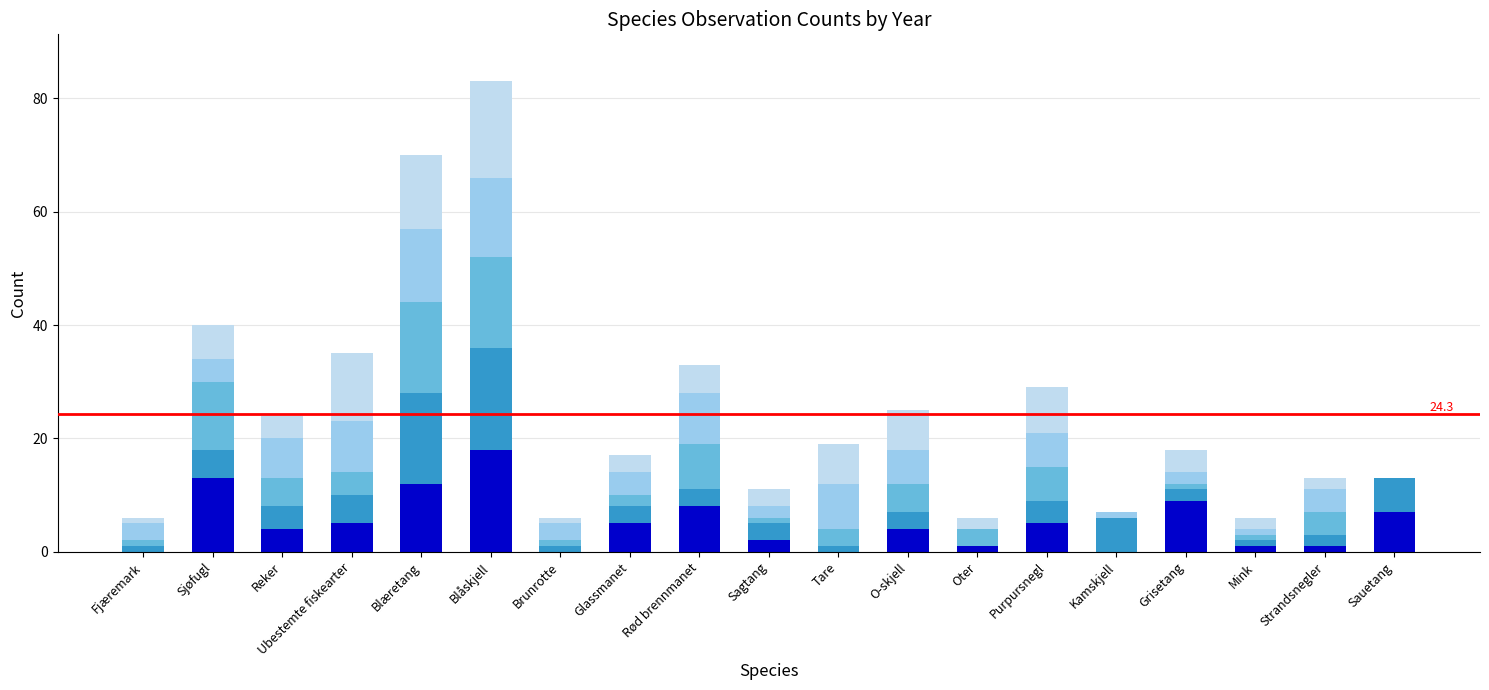

Count the number of data series in this chart.

5